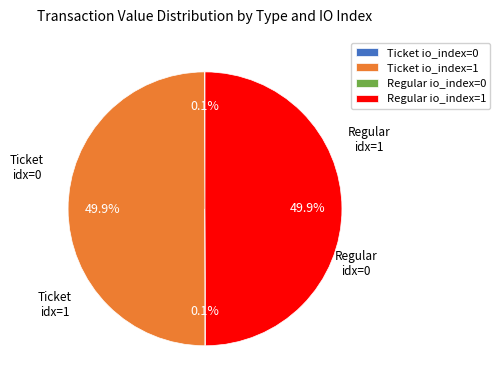

Approximately how many times larger is the value at Ticket io_index=1 compared to Regular io_index=1?

1.0